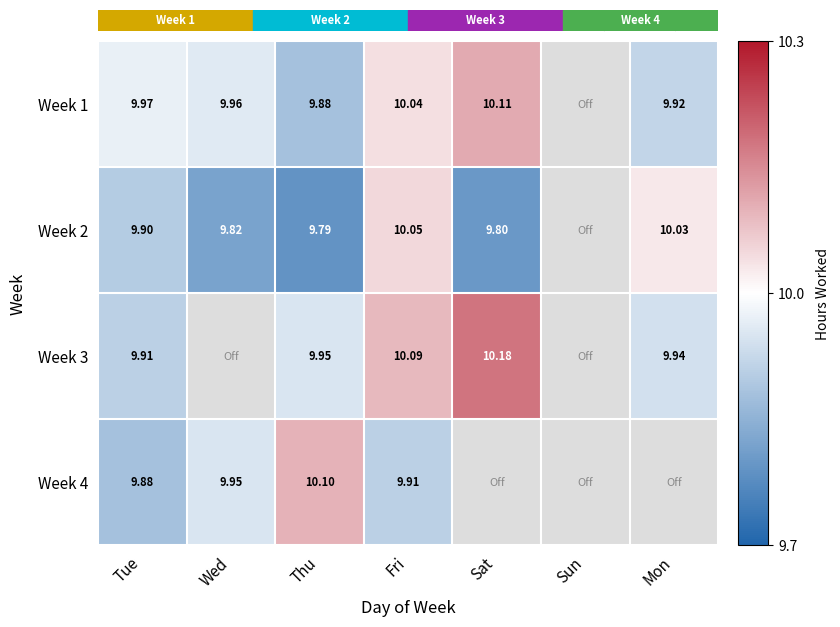

Which series changed the most between Thu and Fri?

Week 2